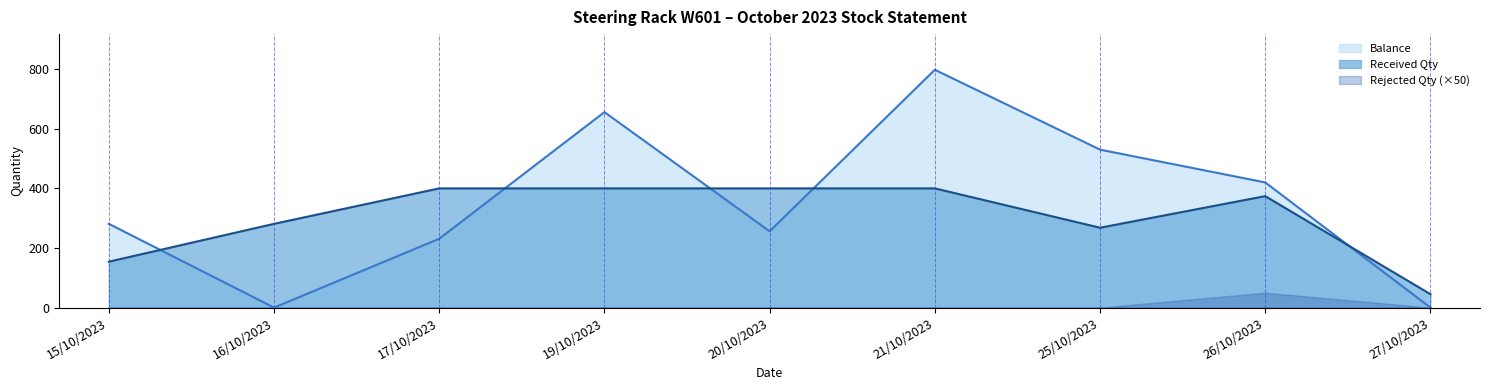

Does the chart display data point markers on the line(s)?

No